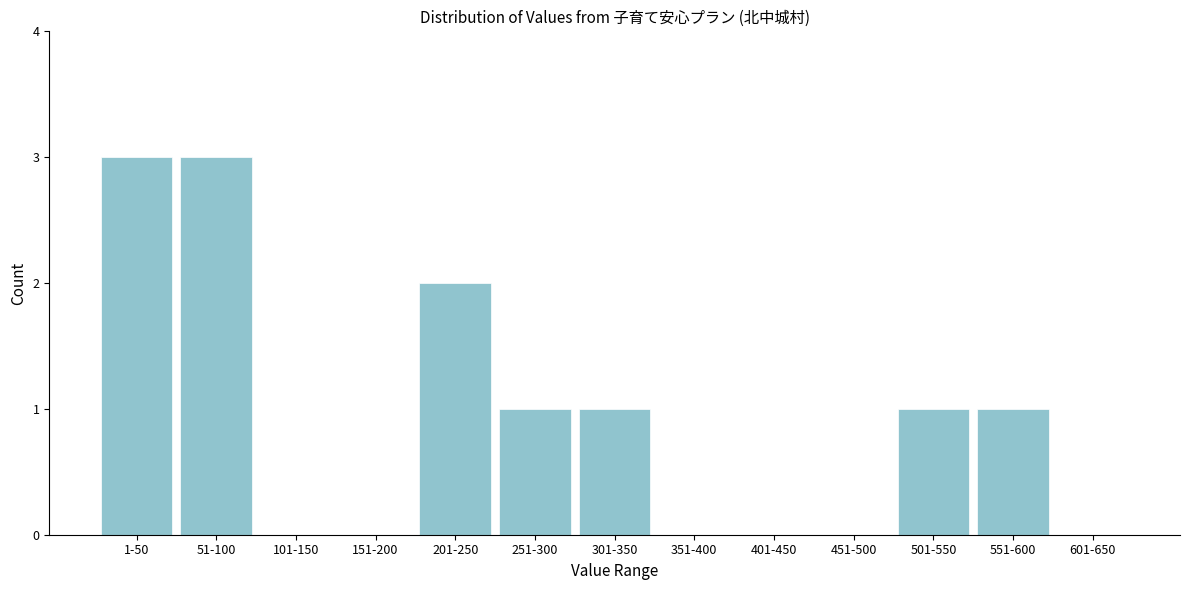

Reading left to right, list all the values displayed in this chart.

1-50=3	51-100=3	101-150=0	151-200=0	201-250=2	251-300=1	301-350=1	351-400=0	401-450=0	451-500=0	501-550=1	551-600=1	601-650=0